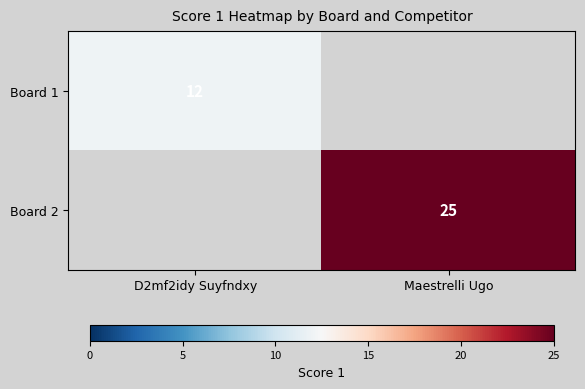

The Board 1 series shows 12 at D2mf2idy Suyfndxy. True or false?

True